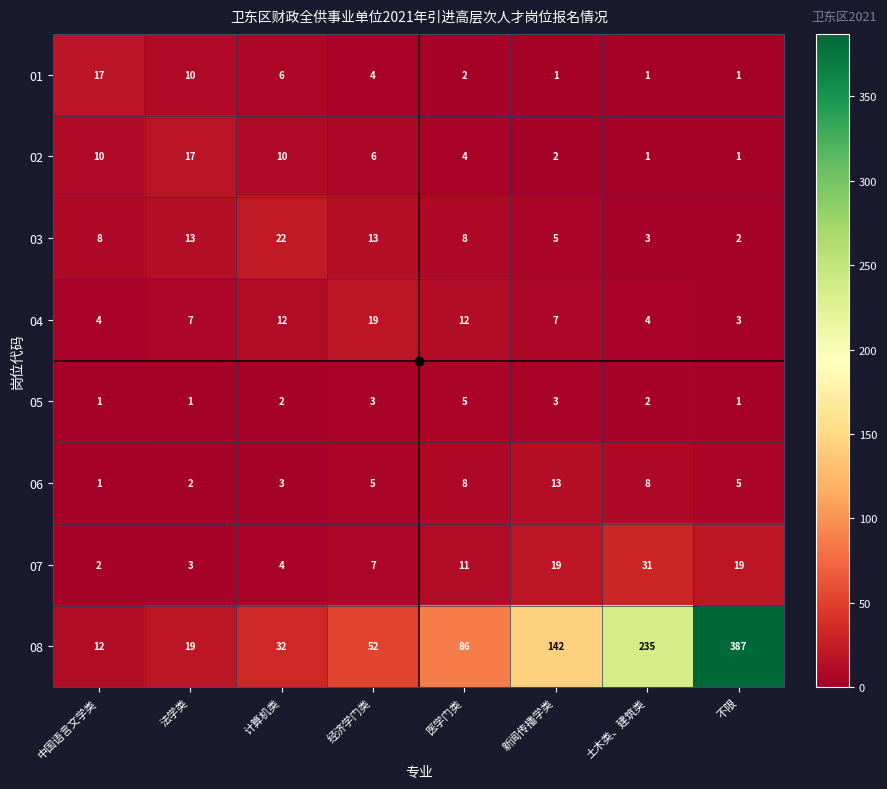

What is the maximum value for 04?

19